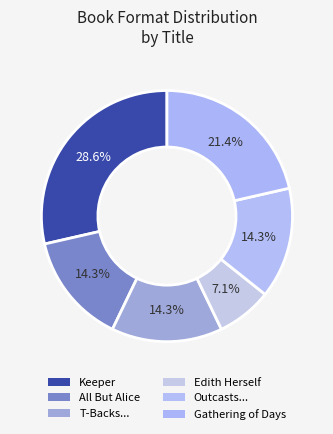

How many segments does this pie chart have?

6